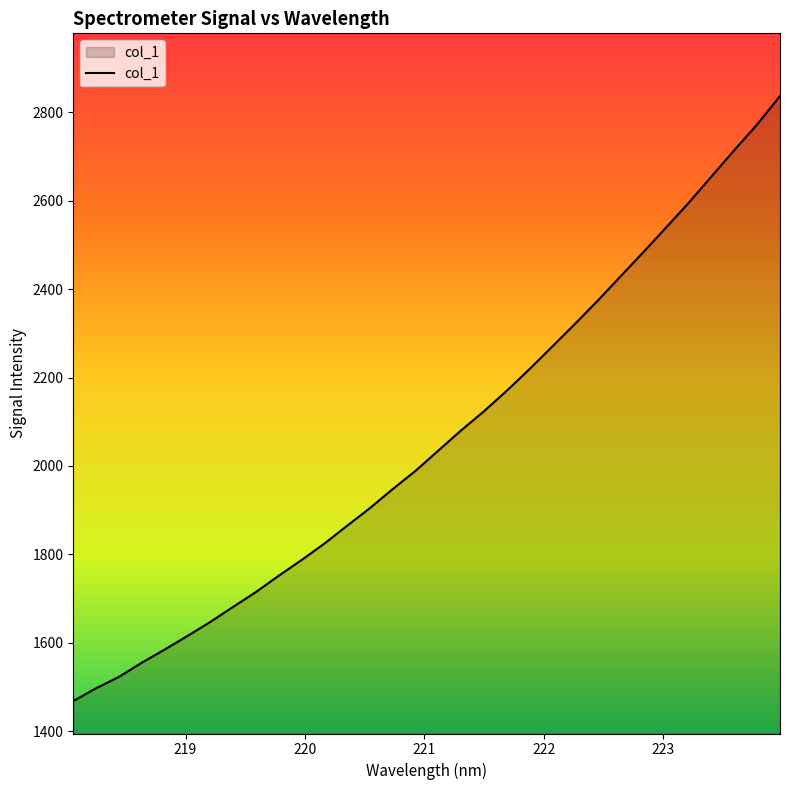

What is the difference between the maximum and minimum values?

1368.2